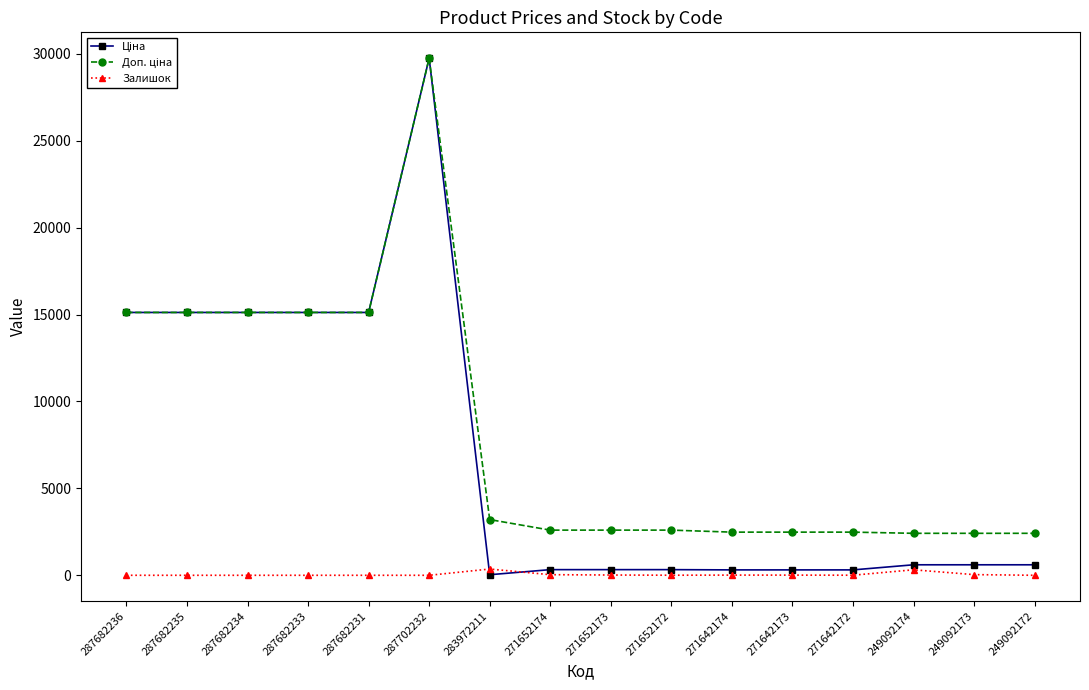

At which category does the chart reach its peak across all series?

287702232